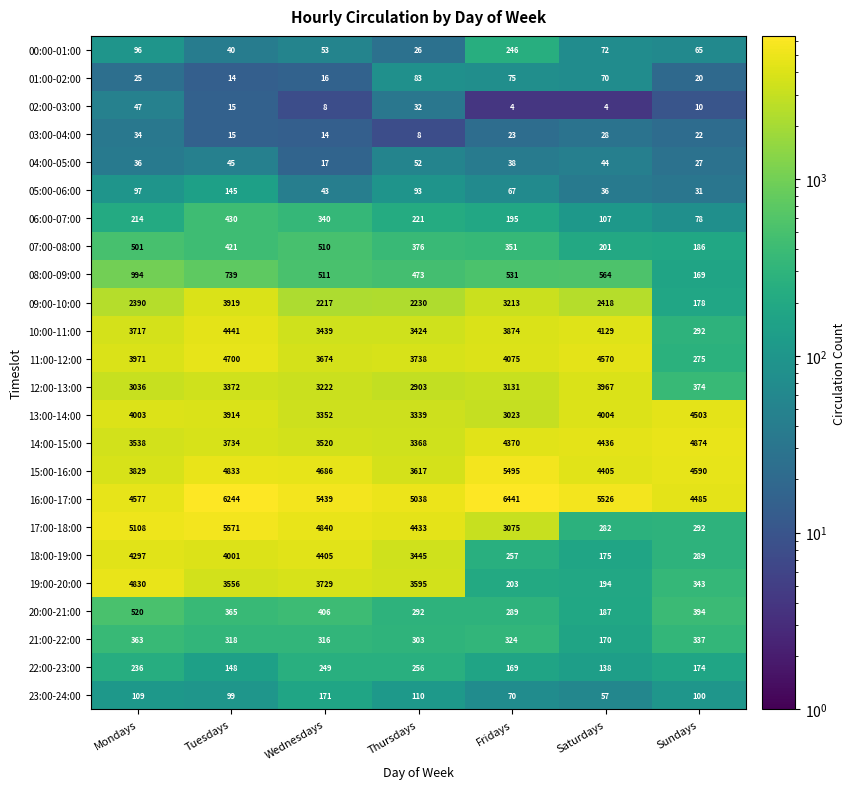

Is it true that 20:00-21:00 equals 479 at Tuesdays?

False